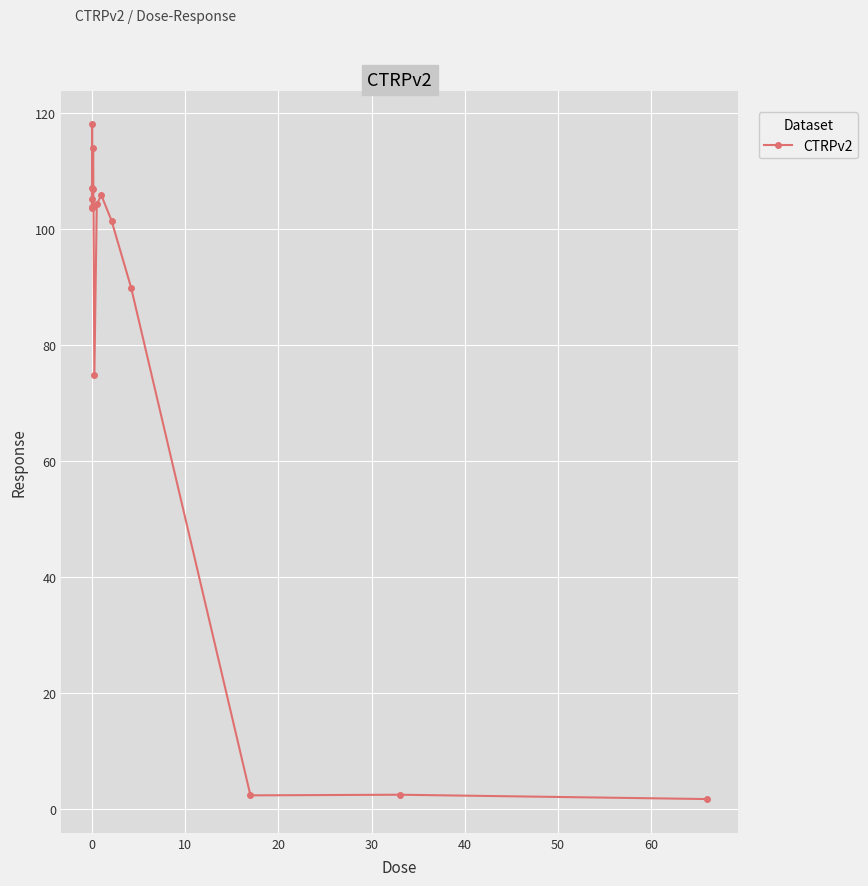

What is the difference between the maximum and minimum values?

116.3